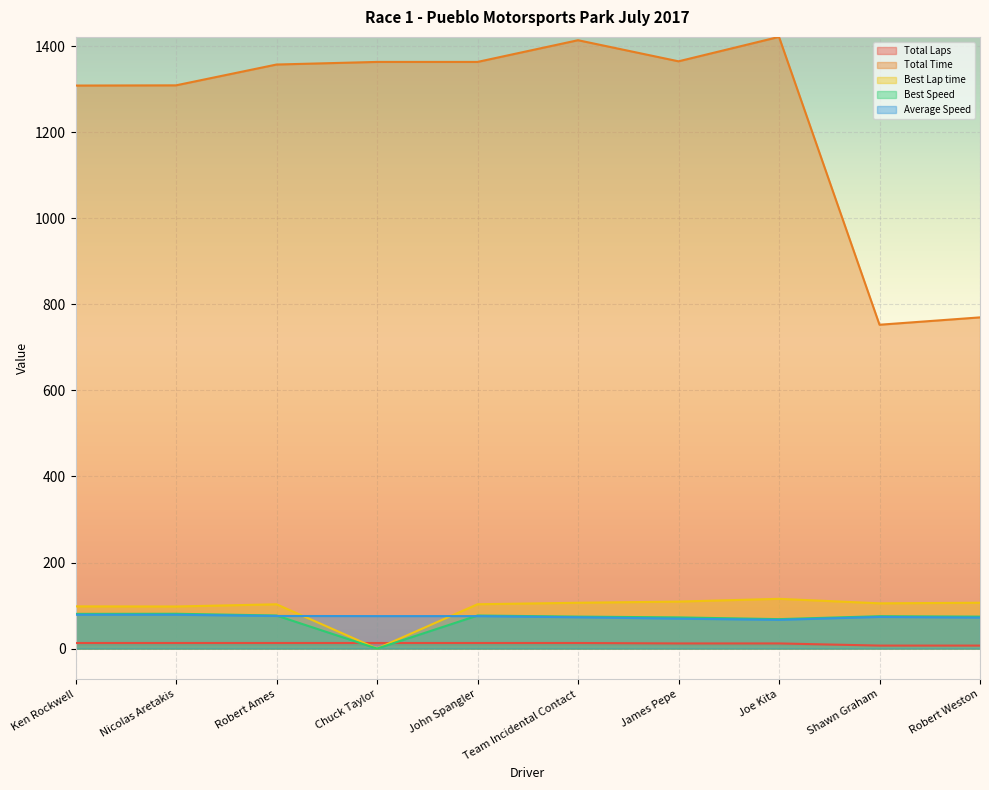

Reading right to left, list all the values displayed in this chart.

Total Laps: 7.0	7.0	12.0	12.0	13.0	13.0	13.0	13.0	13.0	13.0
Total Time: 769.8	752.7	1421.7	1364.9	1413.9	1363.5	1363.5	1357.4	1309.0	1308.5
Best Lap time: 106.6	105.2	115.7	109.3	106.5	103.1	0.0	103.0	97.8	98.1
Best Speed: 74.3	75.3	68.5	72.5	74.4	76.8	0.0	76.9	81.0	80.7
Average Speed: 72.0	73.7	66.9	69.6	72.8	75.5	75.5	75.8	78.7	78.7